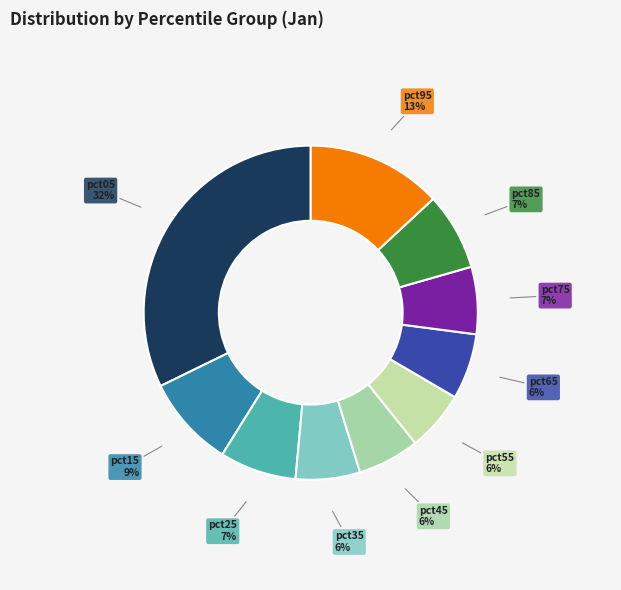

Between pct45 and pct85, which is larger?

pct85